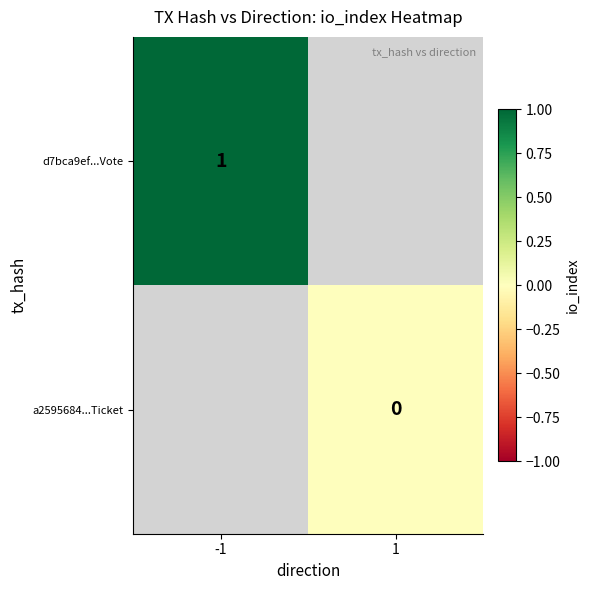

Is the value of d7bca9ef...Vote at -1 greater than the value of a2595684...Ticket at 1?

Yes